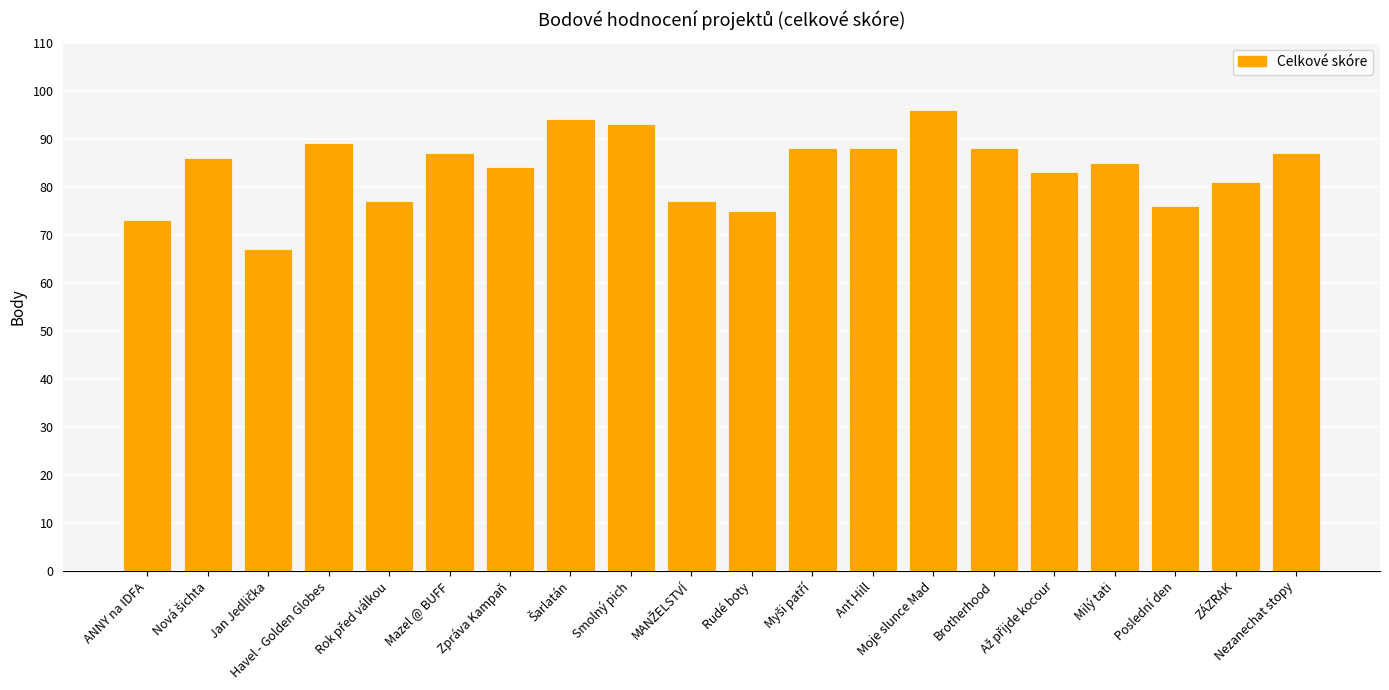

What position from the left is Zpráva Kampaň?

7